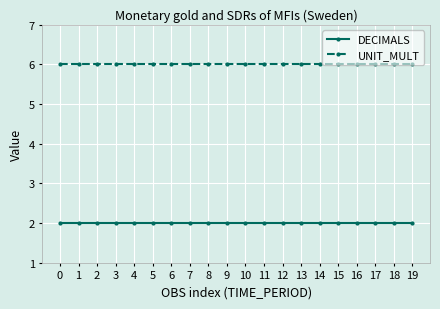

True or false: UNIT_MULT and DECIMALS cross at least once.

False